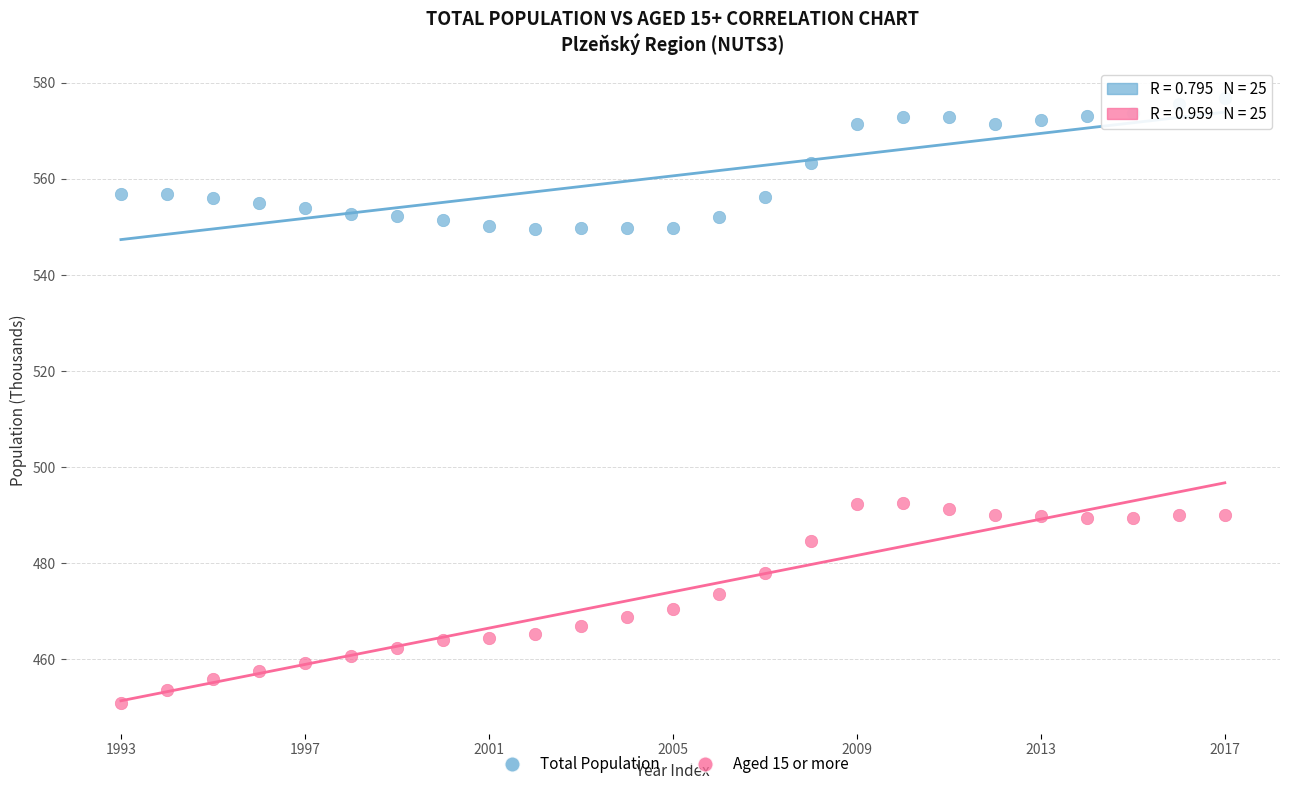

Across all data points, what is the range of Y values (max minus min)?

126.2